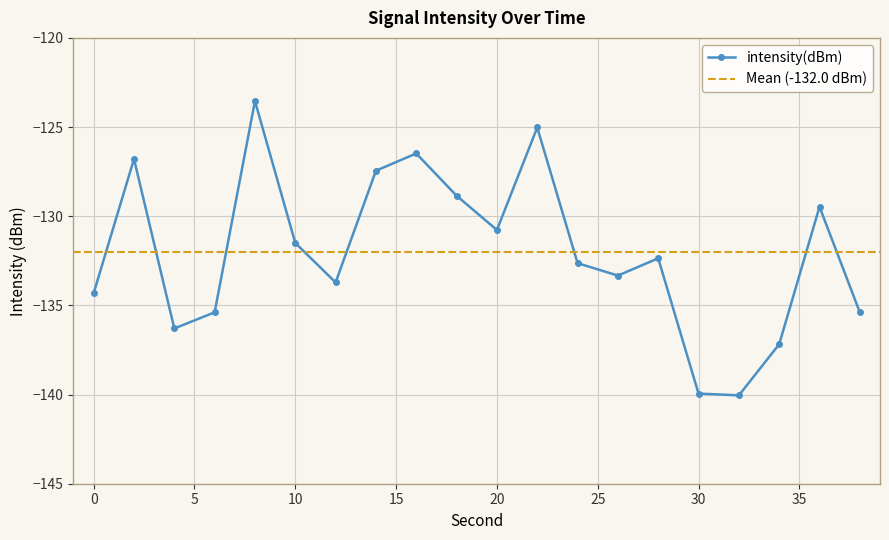

List the labels in order of value, largest first.

8, 22, 16, 2, 14, 18, 36, 20, 10, 28, 24, 26, 12, 0, 6, 38, 4, 34, 30, 32